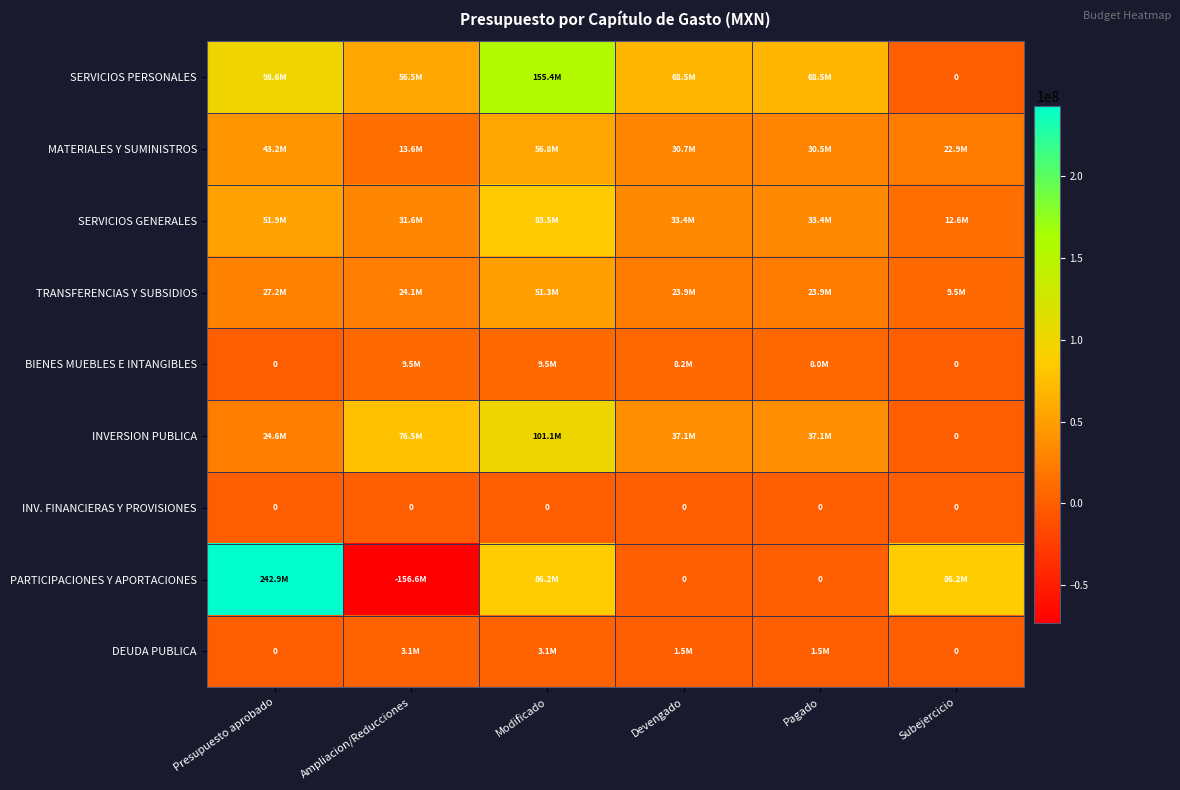

At which label is SERVICIOS PERSONALES closest to 77682751?

Devengado